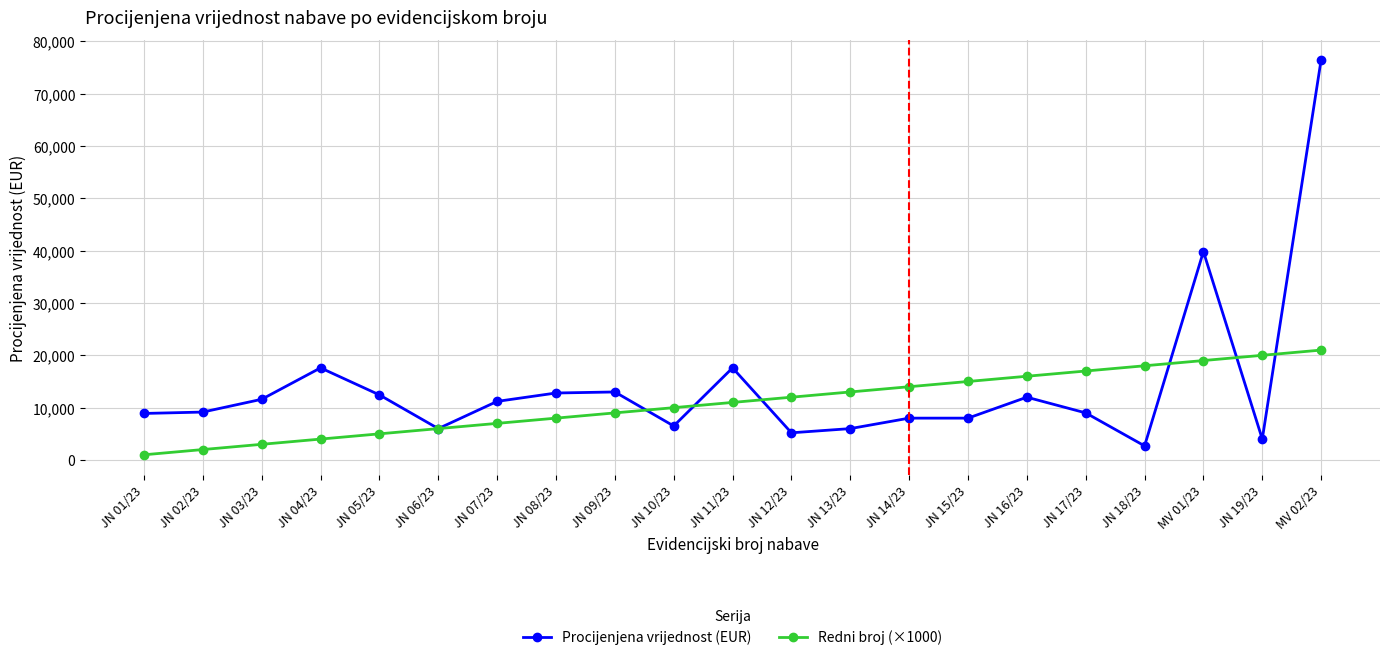

At which category is the sum across all series the highest?

MV 02/23